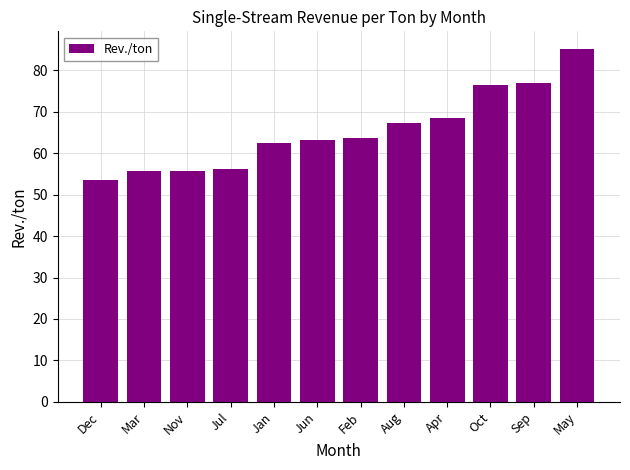

What position from the right is Aug?

5